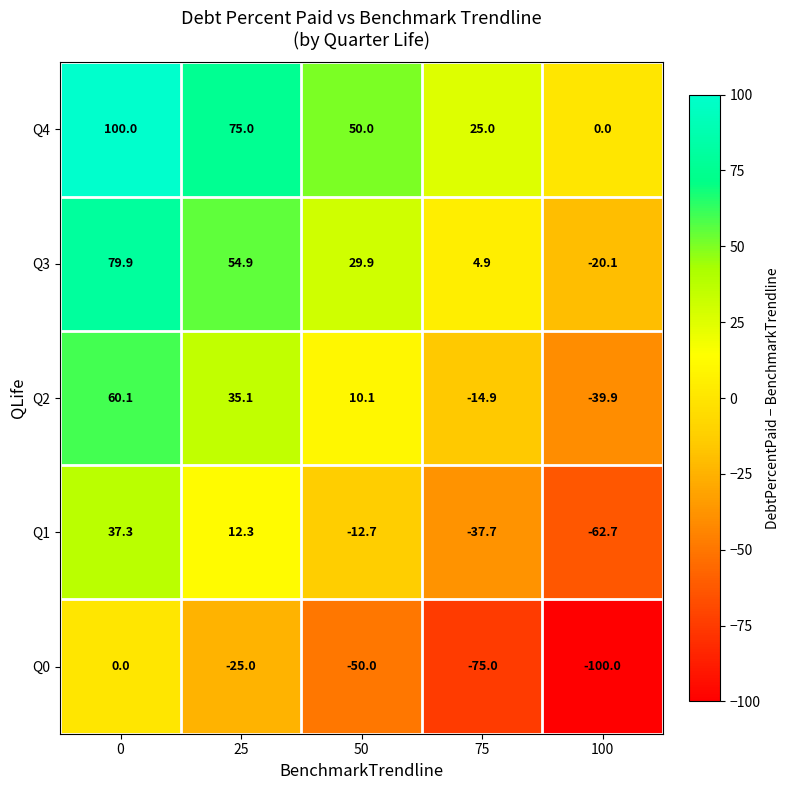

How many data points in Q2 are less than 10?

2